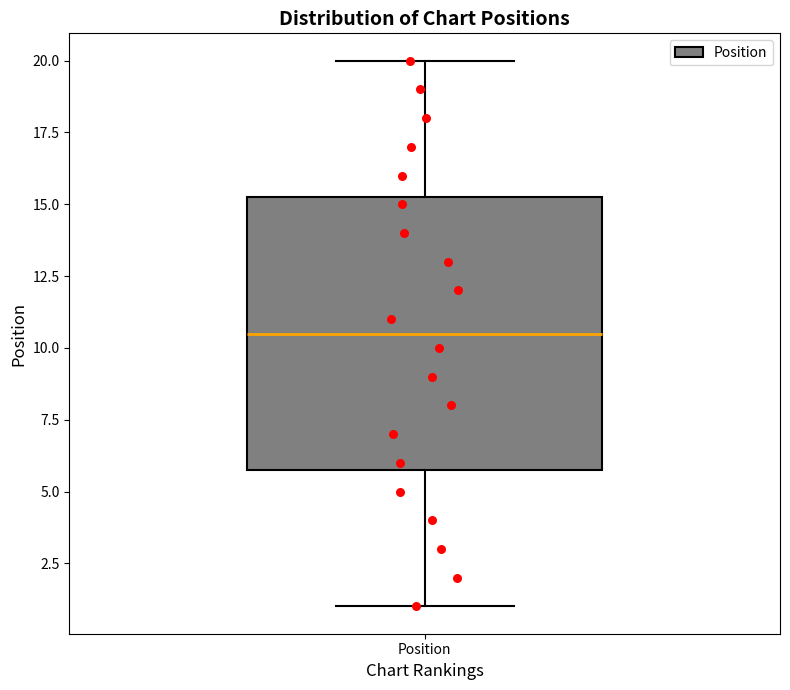

Read this box plot against the y-axis: the position of the median line, the range covered by the box, and the ends of both whiskers. The values are not printed on the chart, so give them approximately, as read against the axis.

median 10.5, box 6.0 to 15.5, whiskers 1.0 to 20.0